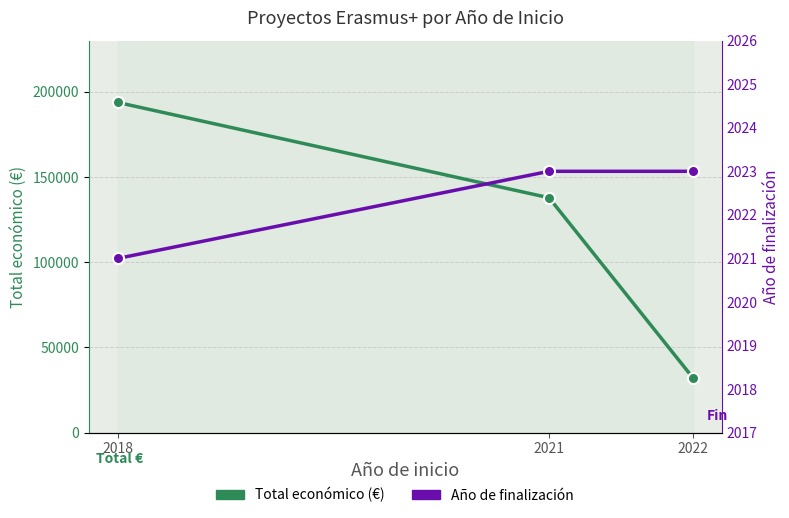

Rank the categories by Total económico value from lowest to highest.

2022, 2021, 2018